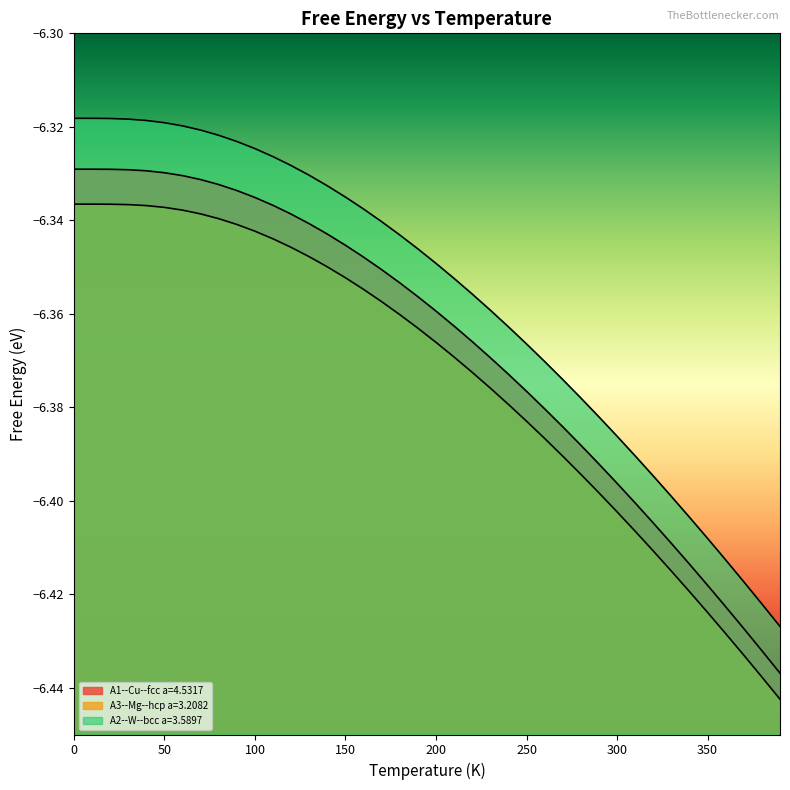

What is the maximum value shown in the chart?

-6.3